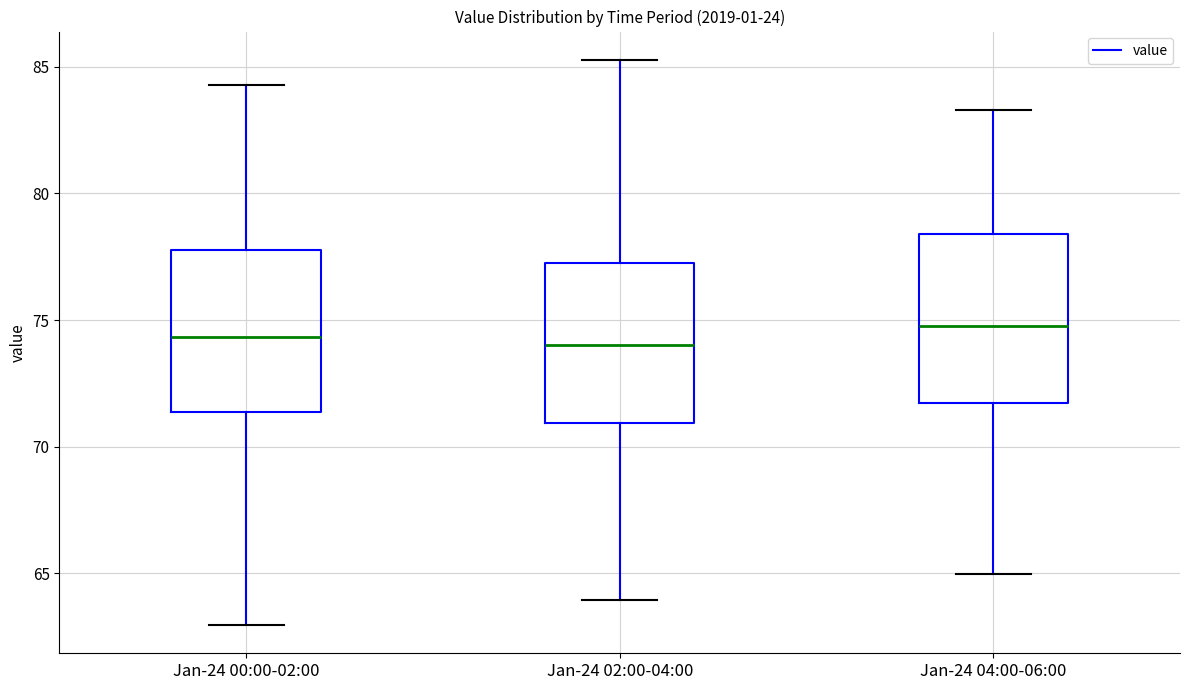

Where is the upper edge of the box for Jan-24 04:00-06:00 on the y-axis? The values are not printed on the chart, so give them approximately, as read against the axis.

78.5